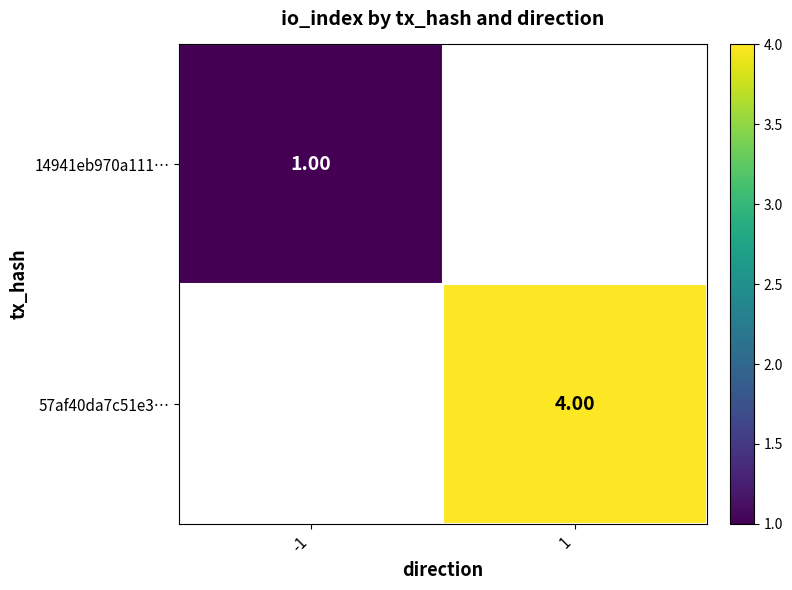

The value of 14941eb970a111… at -1 is 1.8. True or false?

False